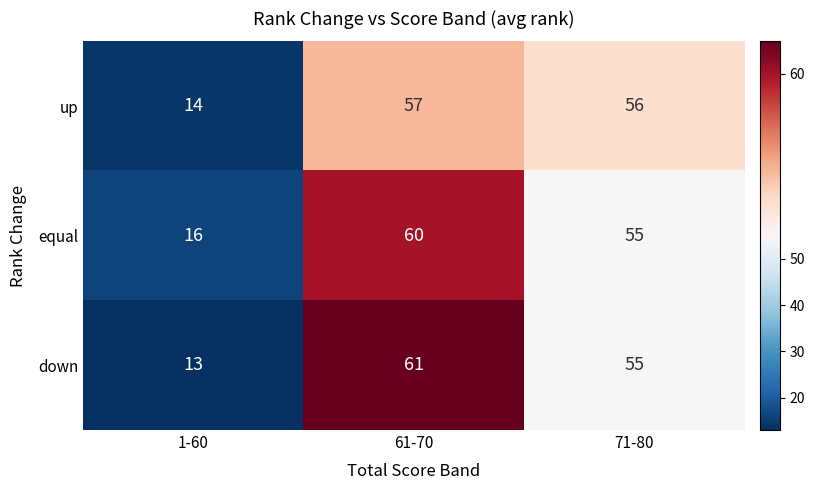

Which series has the largest total across all categories?

equal